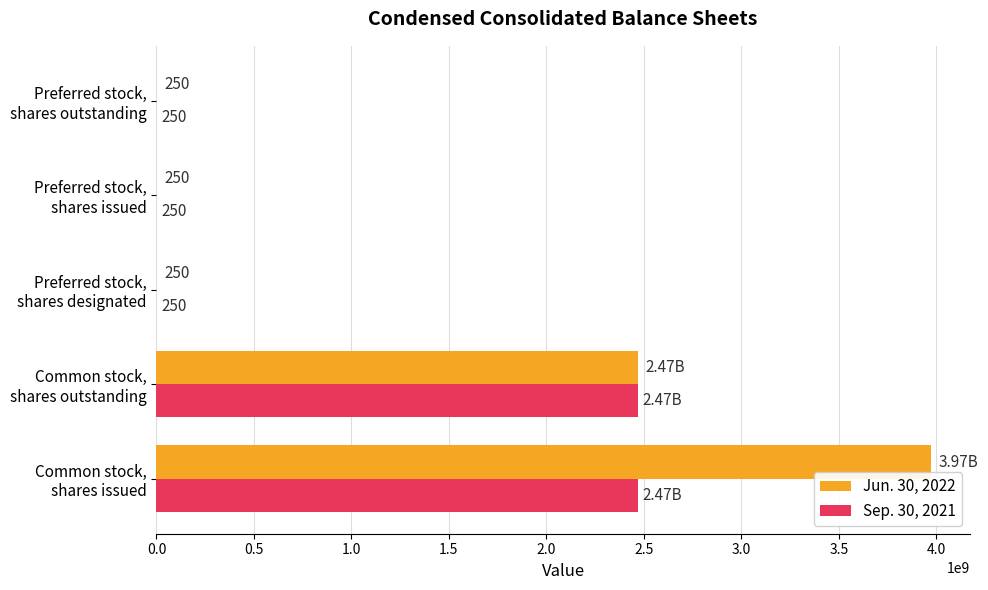

What is the sum of all Sep. 30, 2021 values?

4941021920